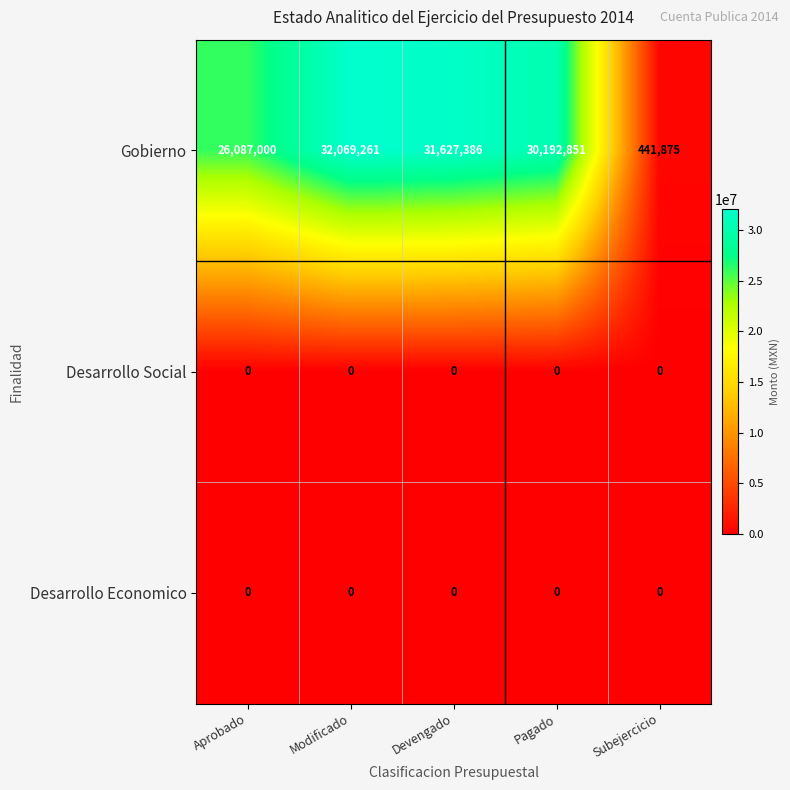

Which series has the largest range (max minus min)?

Gobierno